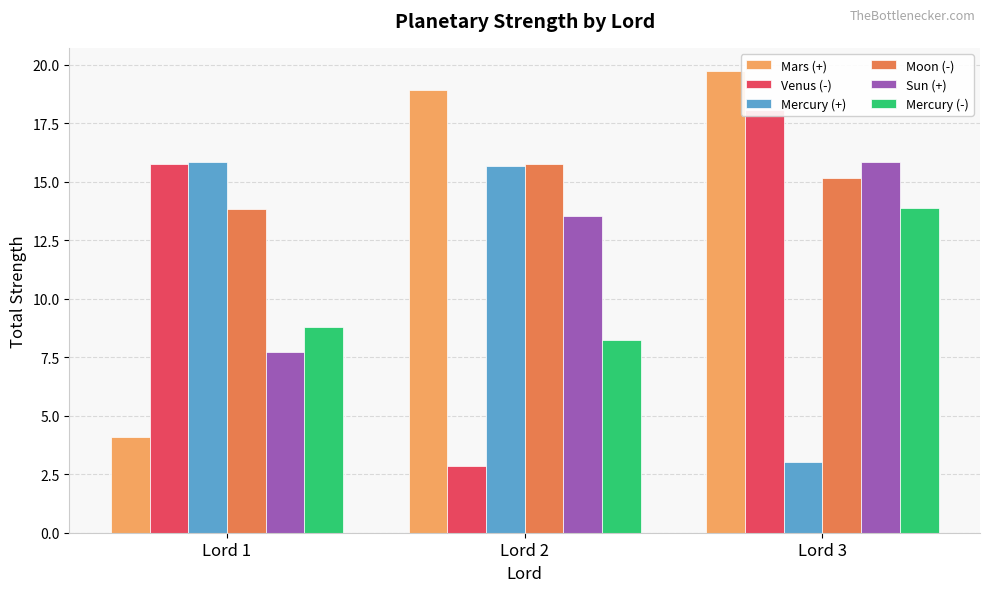

Reading left to right, transcribe all the data shown in this chart.

Mars (+): 4.1	18.9	19.7
Venus (-): 15.8	2.8	18.1
Mercury (+): 15.9	15.7	3.0
Moon (-): 13.8	15.8	15.2
Sun (+): 7.7	13.5	15.8
Mercury (-): 8.8	8.2	13.9